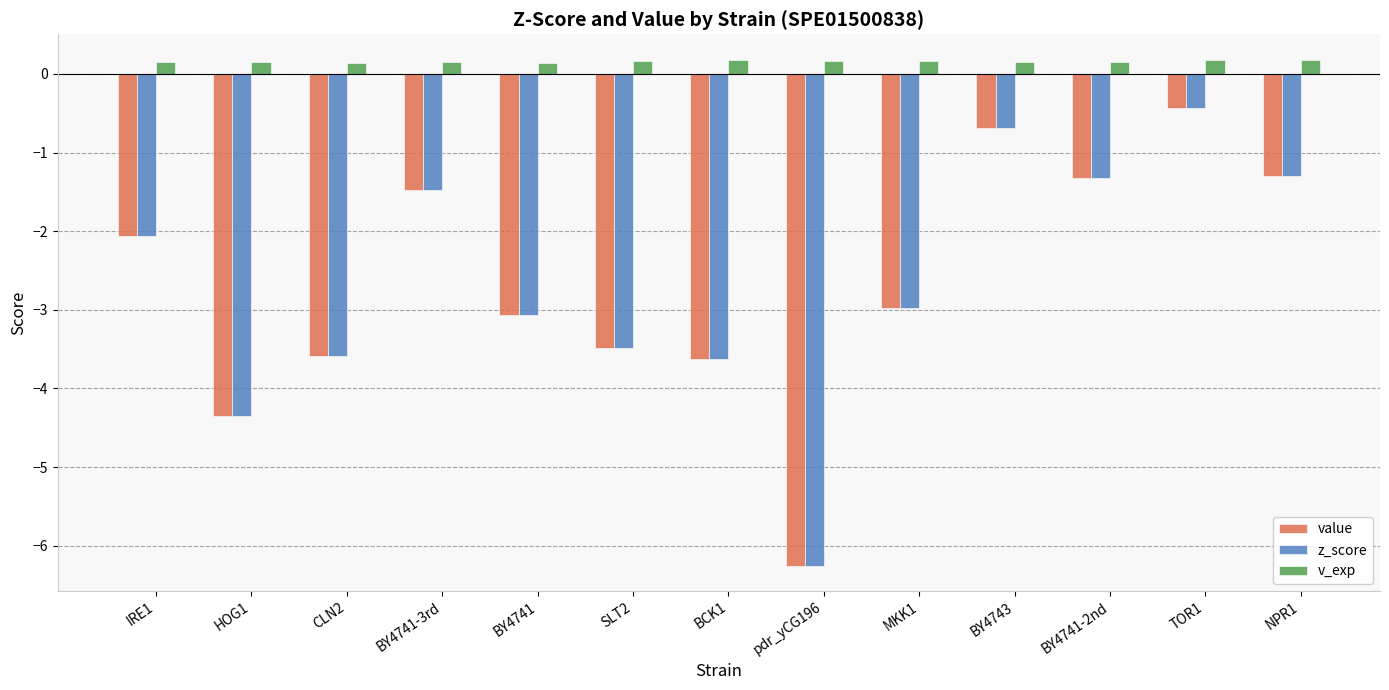

Which category has the lowest value across all series?

pdr_yCG196